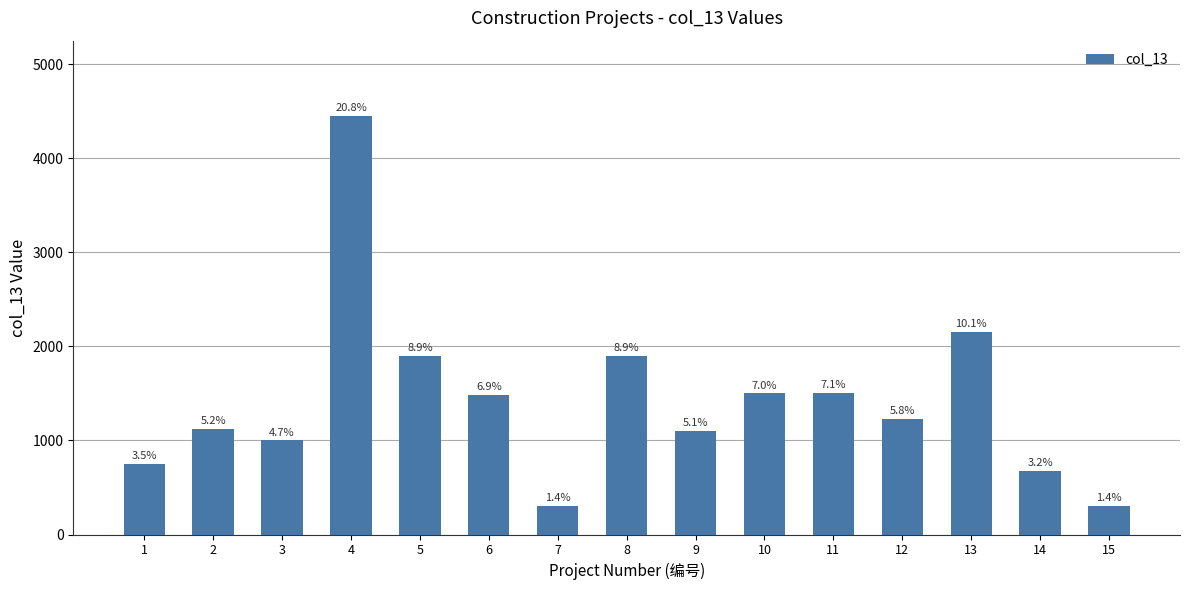

What is the maximum value shown in the chart?

4450